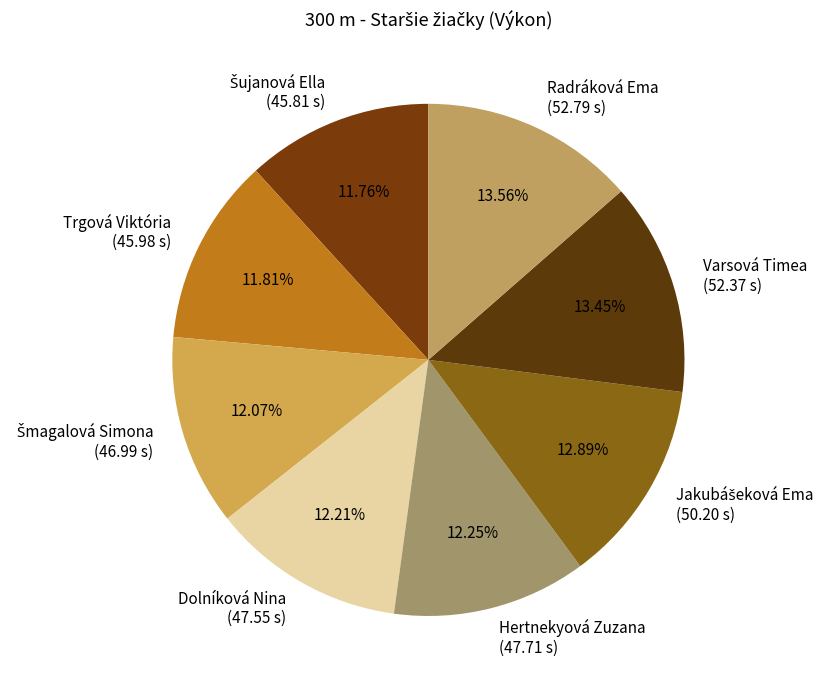

Is there any slice that represents more than half of the pie?

No